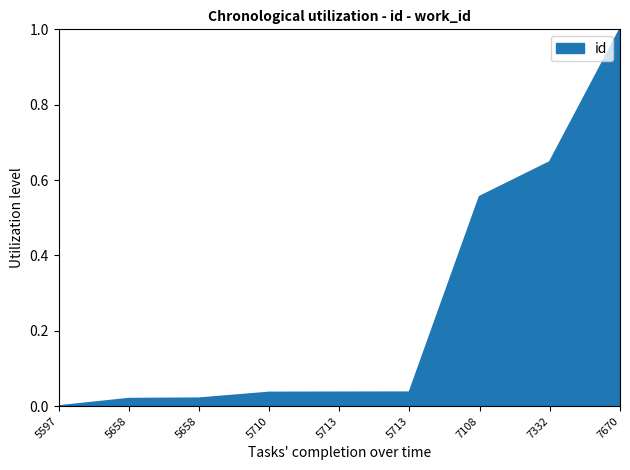

Does the chart display data point markers on the line(s)?

No